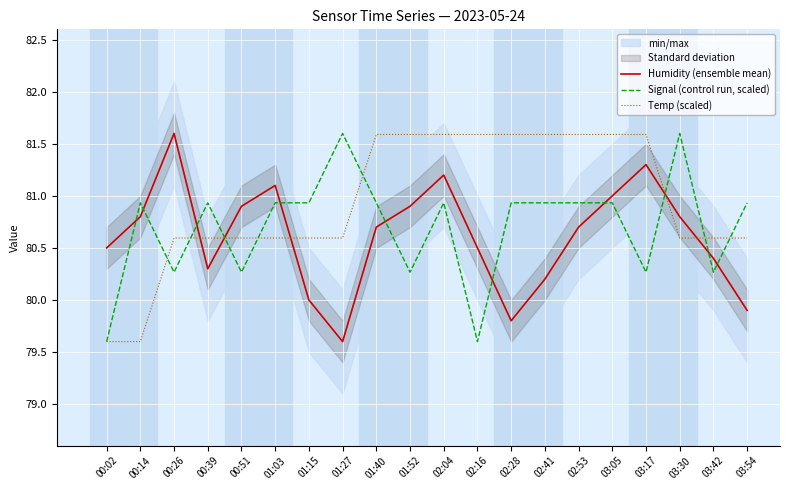

After their last crossing, which series has the higher values: Temp (scaled) or Humidity (ensemble mean)?

Temp (scaled)